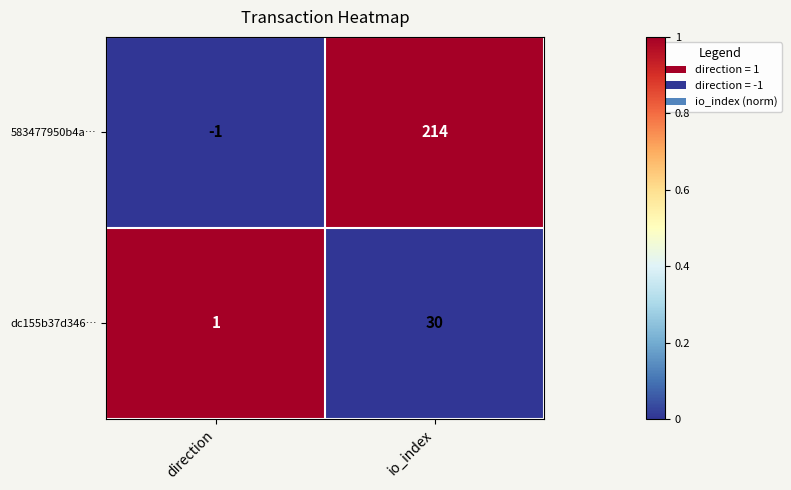

The value of 583477950b4a… at io_index is 214. True or false?

True